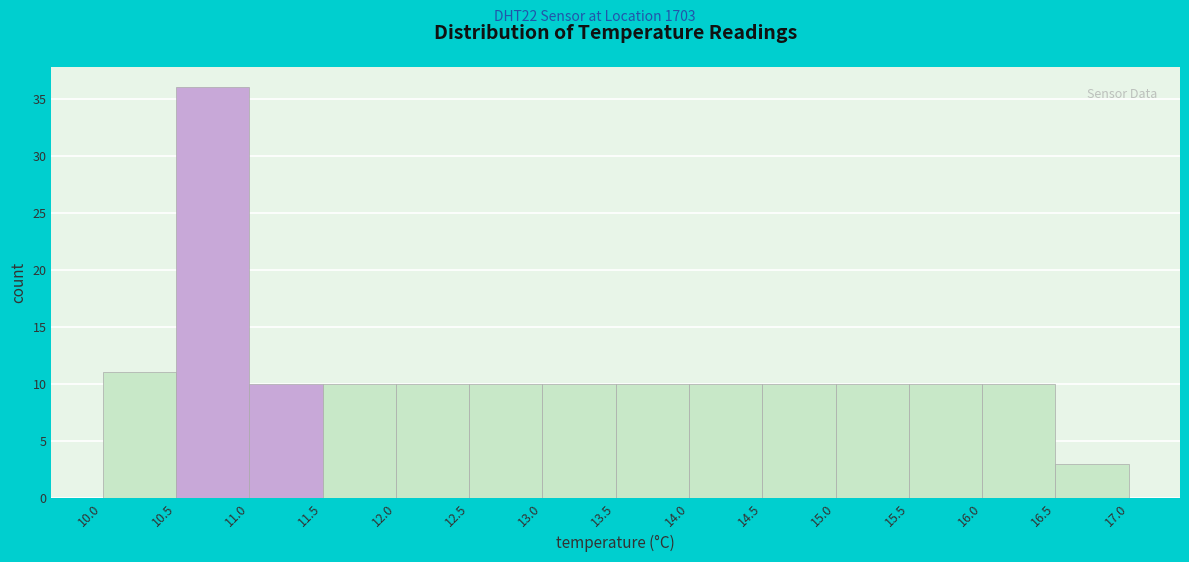

Over which range of the x-axis is the bar tallest?

10.5 to 11.0